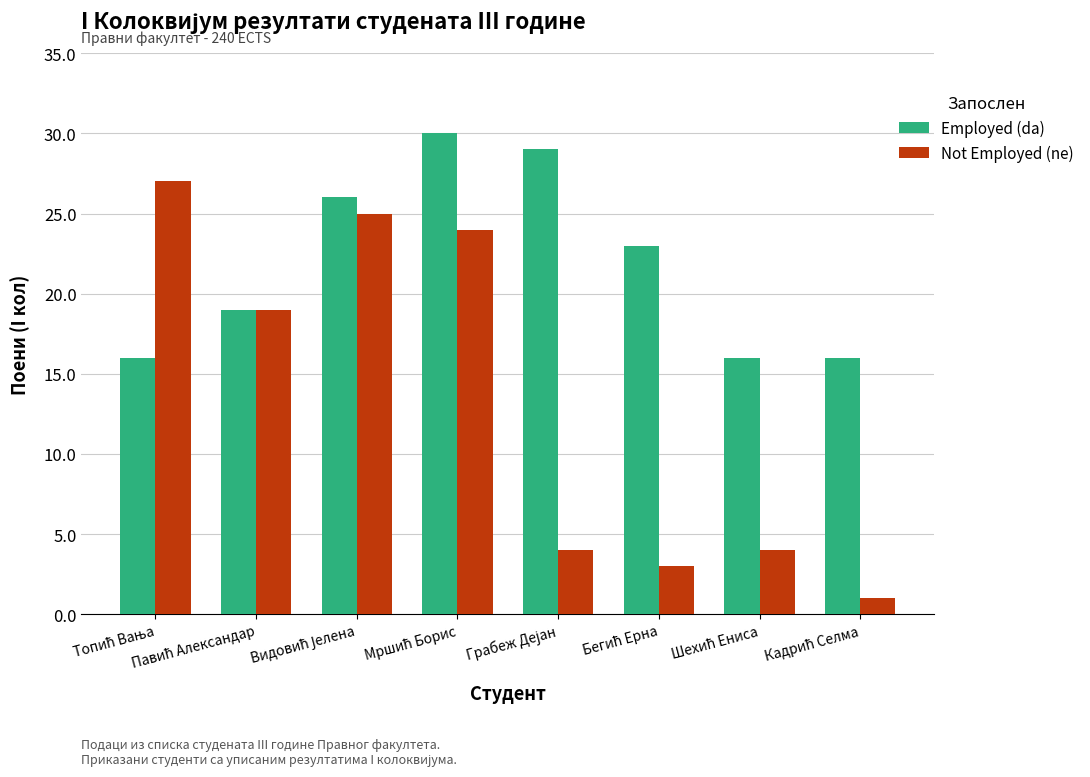

What is the minimum value for Employed (da)?

16